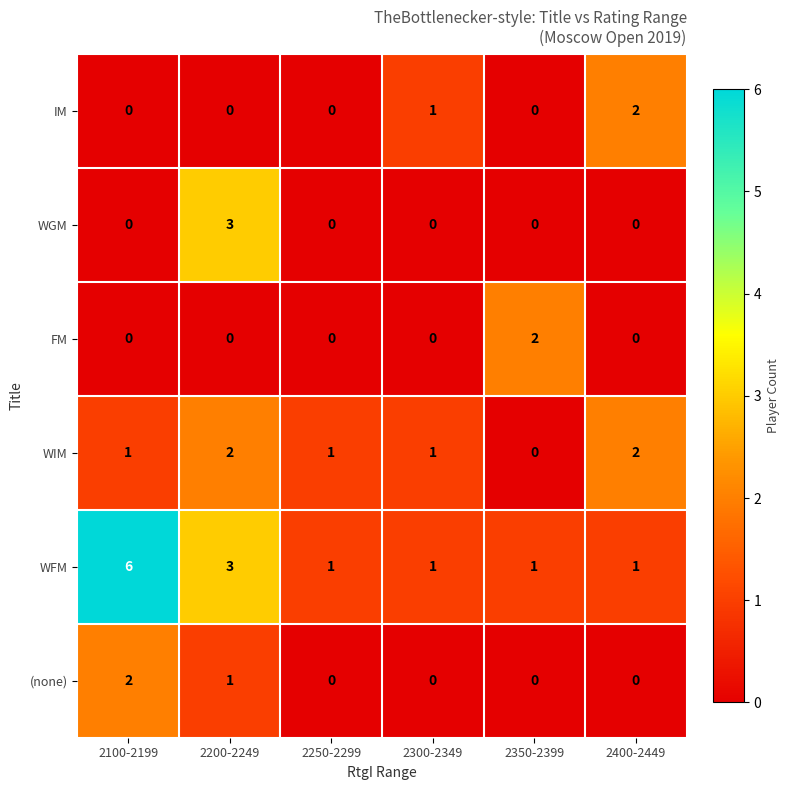

What is the sum of all (none) values?

3